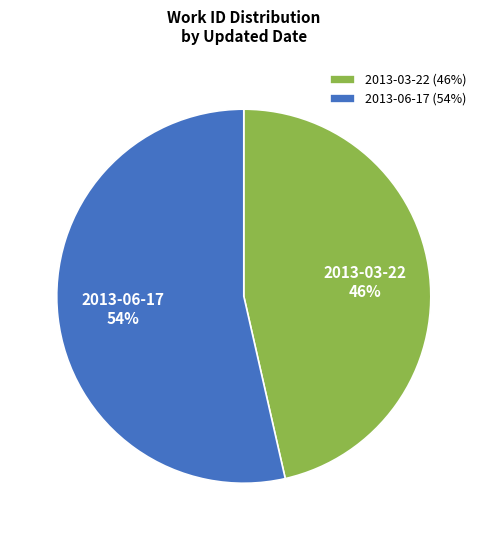

Which category has the biggest portion of the pie?

2013-06-17